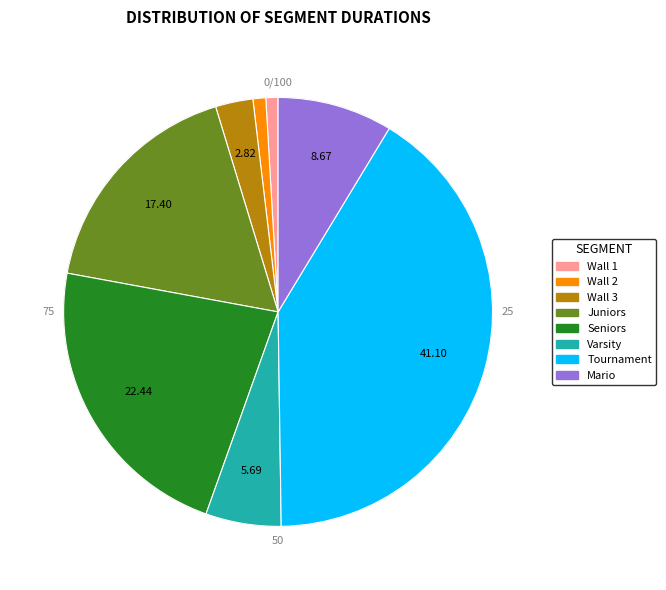

To the nearest percent, what is the combined percentage of Juniors and Varsity?

23%